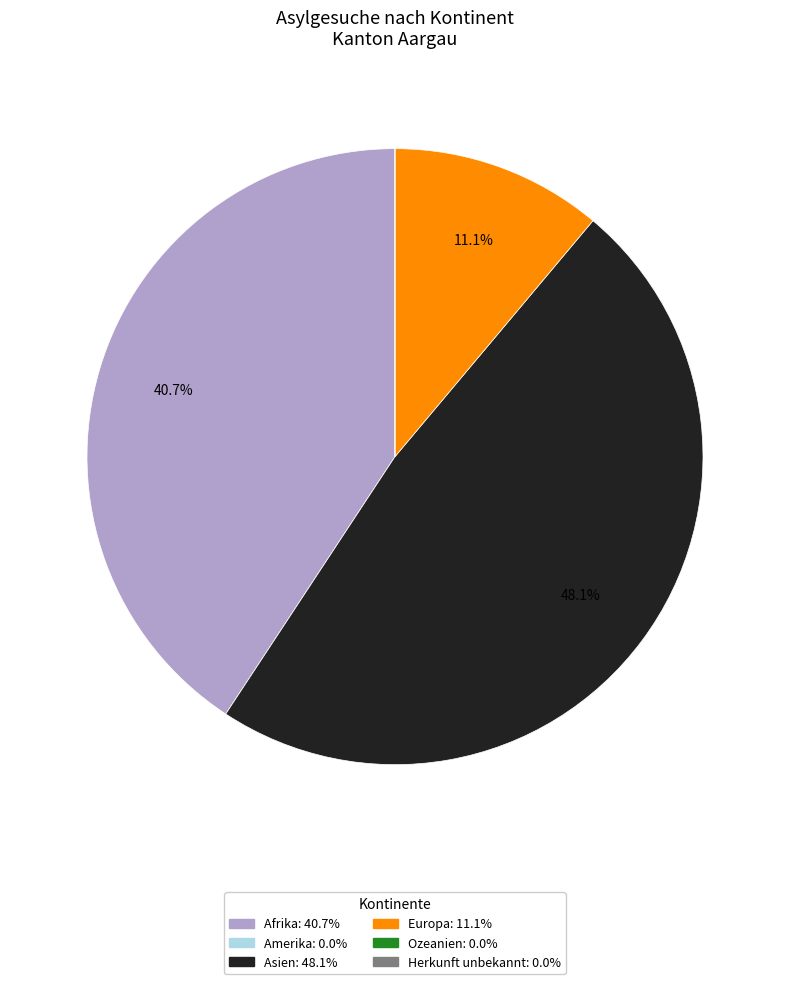

The Afrika slice represents 52% of the pie. True or false?

False